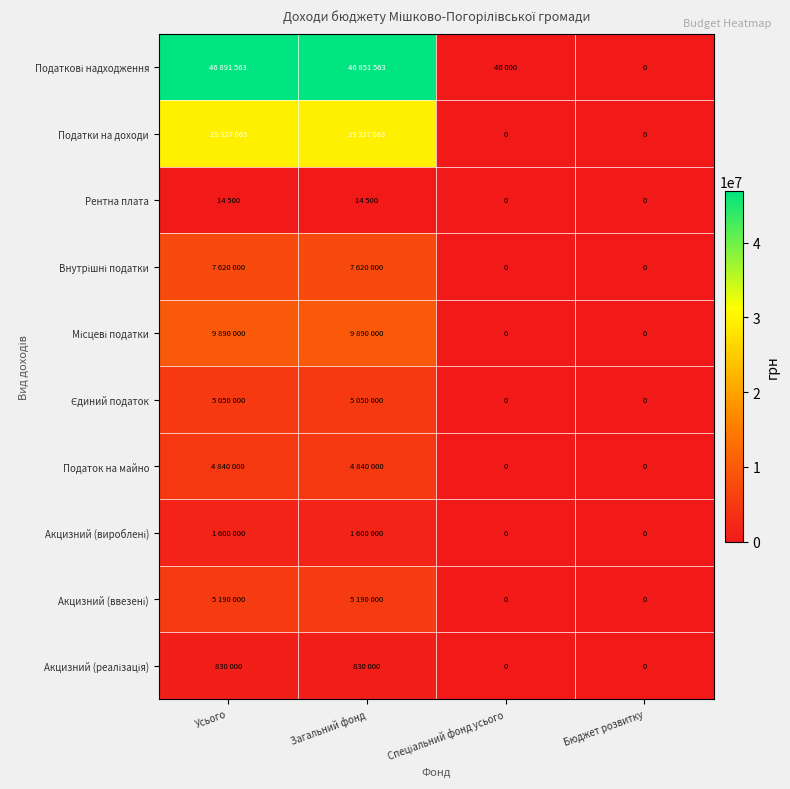

Count the Рентна плата values in the range 0 to 14500.

4